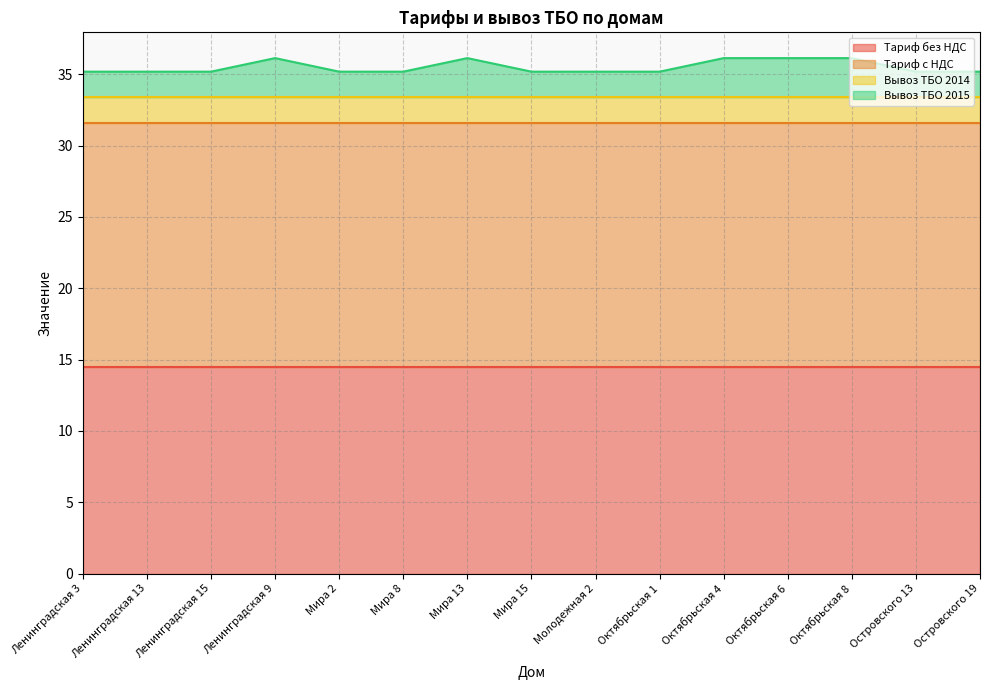

What are all the series names shown in the legend?

Тариф без НДС, Тариф с НДС, Вывоз ТБО 2014, Вывоз ТБО 2015